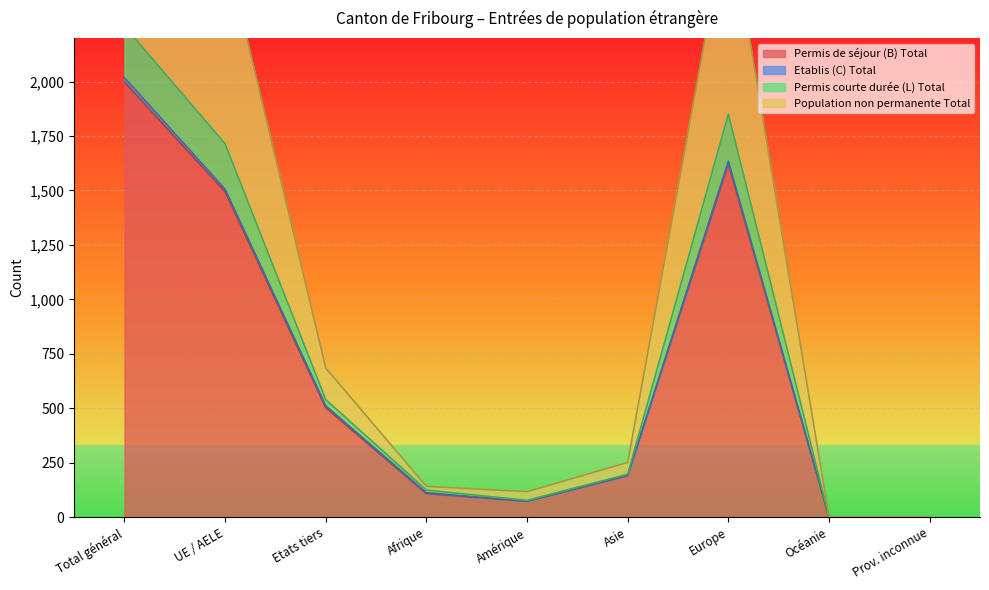

True or false: Population non permanente Total has a value of 0 at Prov. inconnue.

True